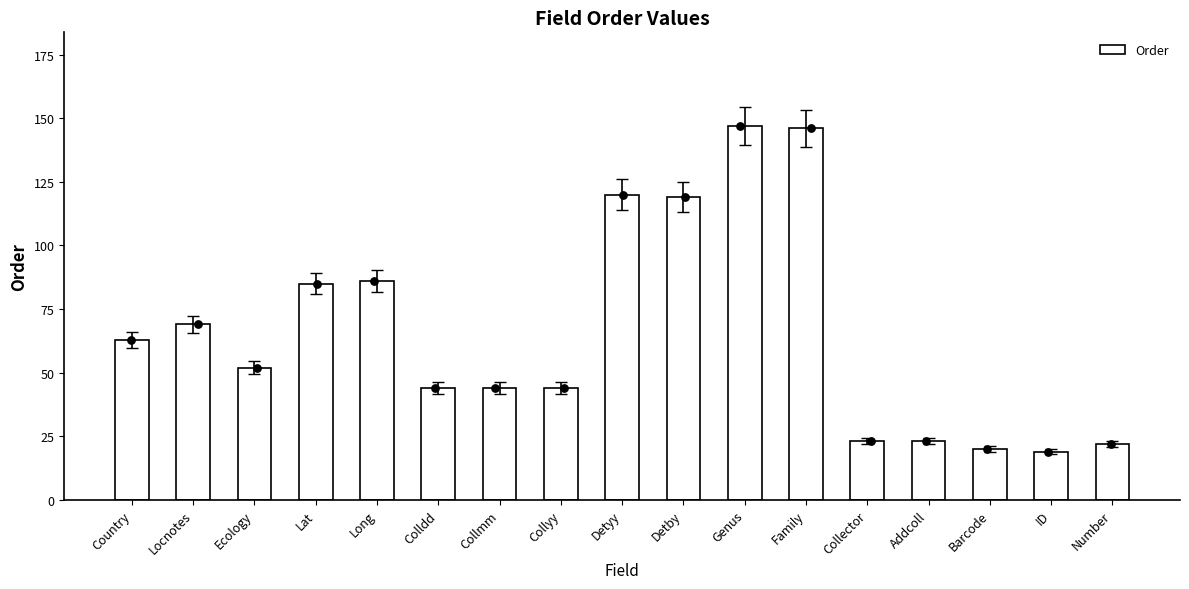

What is the change in value from Detby to Genus?

+28